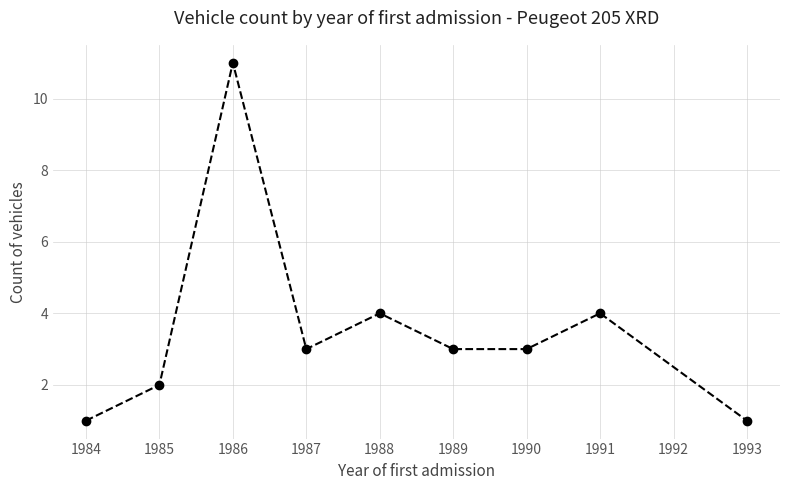

Which category has the highest value across all series?

1986